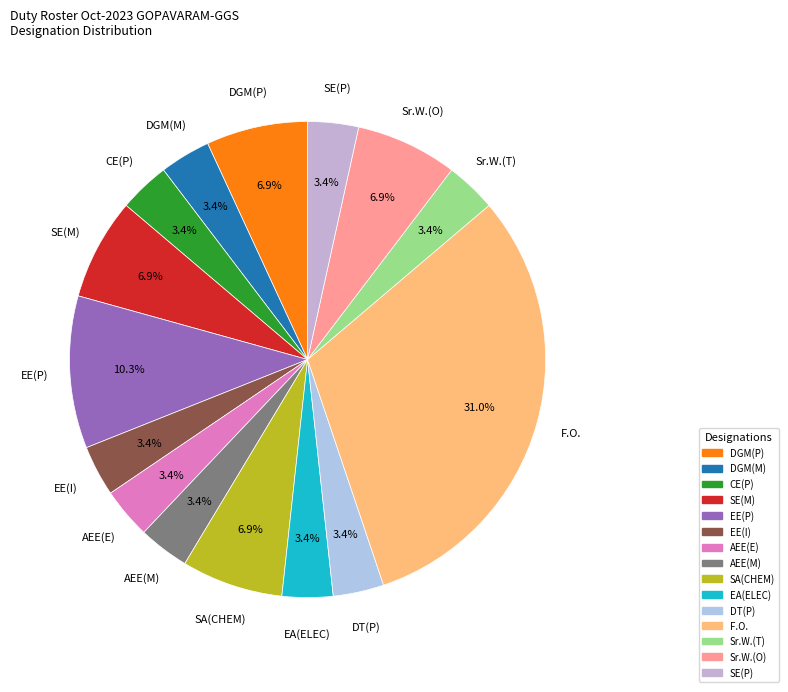

Count the number of slices in the pie.

15